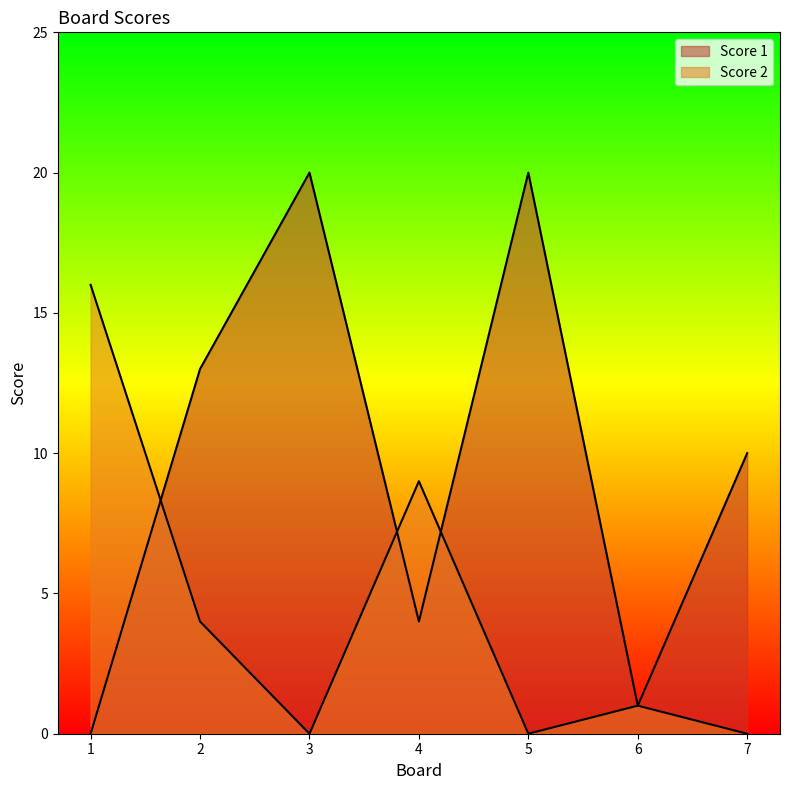

Rank the series by their average value, from lowest to highest.

Score 2, Score 1